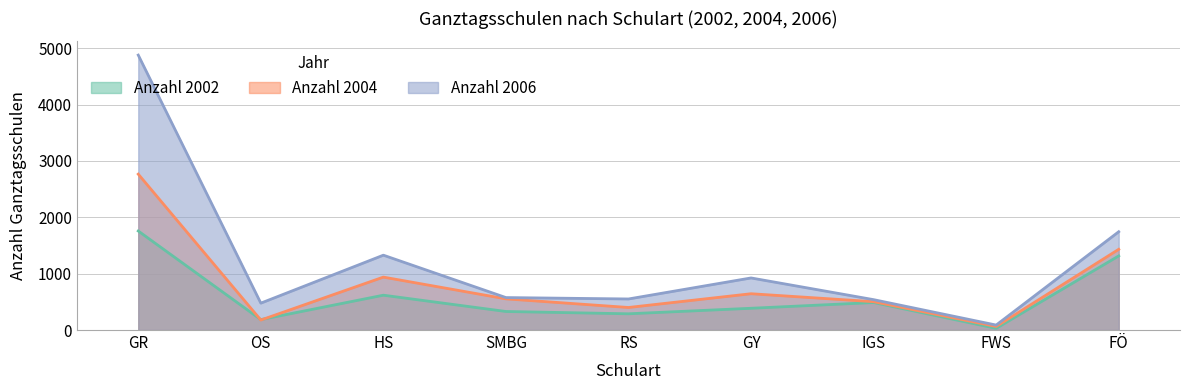

Reading left to right, extract all data points from this chart.

Anzahl 2002: GR=1757	OS=185	HS=618	SMBG=329	RS=288	GY=386	IGS=488	FWS=30	FÖ=1315
Anzahl 2004: GR=2766	OS=177	HS=939	SMBG=553	RS=400	GY=644	IGS=503	FWS=63	FÖ=1432
Anzahl 2006: GR=4878	OS=477	HS=1328	SMBG=576	RS=551	GY=924	IGS=539	FWS=88	FÖ=1744